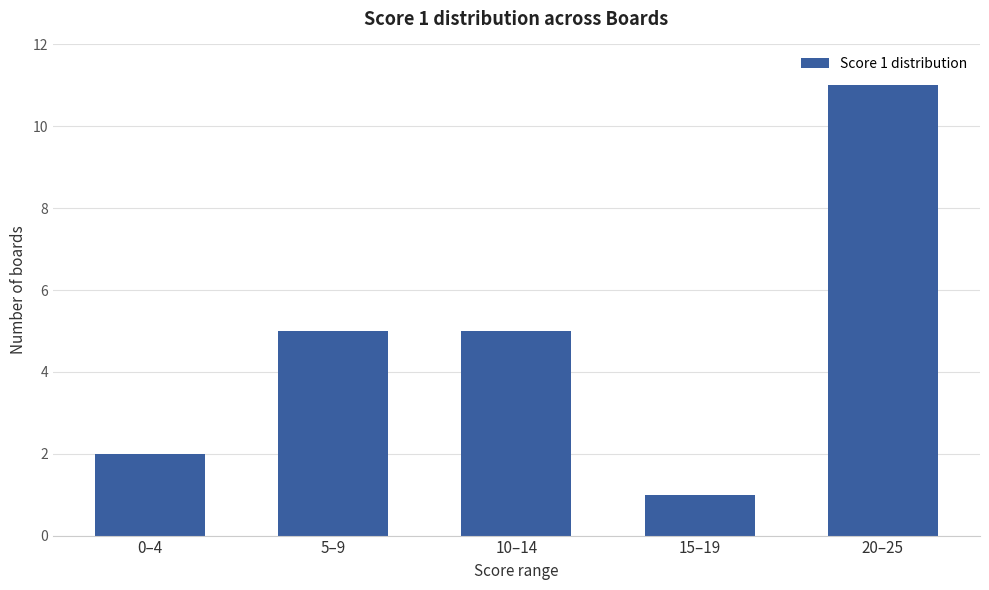

What is the label of the 1st bar from the right?

20–25